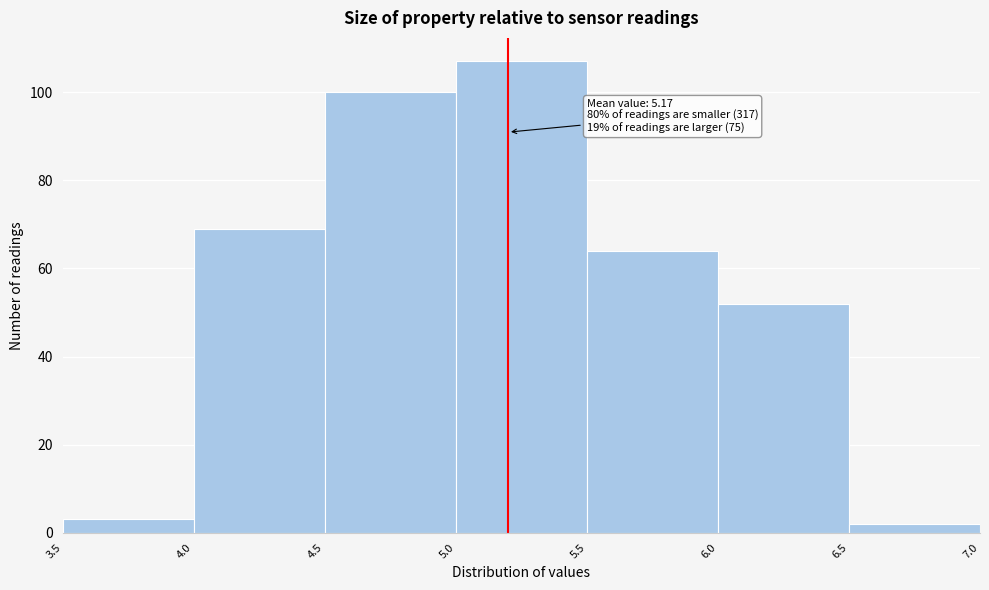

Which range on the x-axis has the tallest bar?

5.0 to 5.5